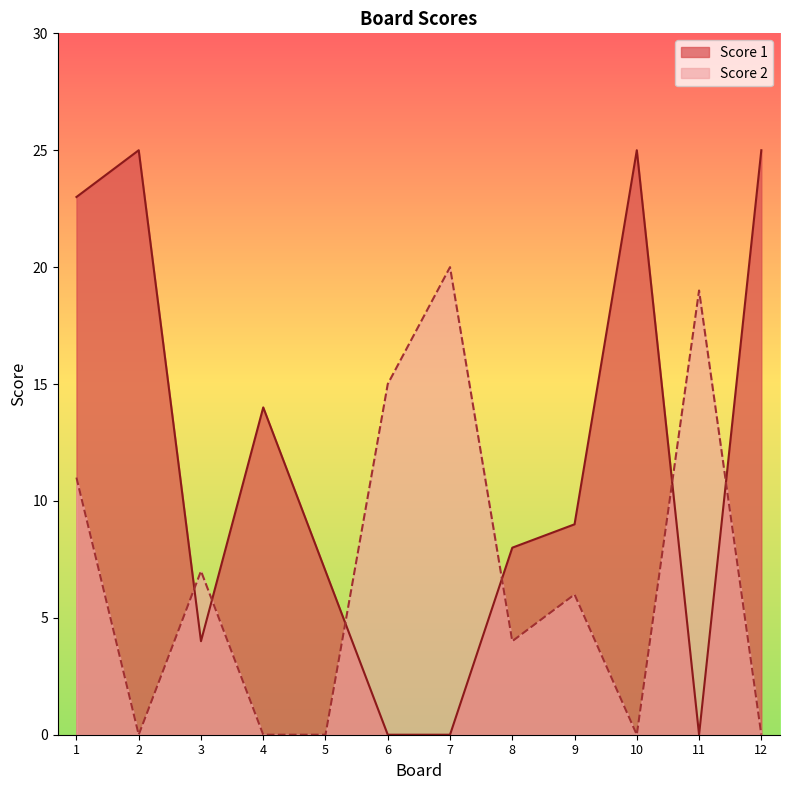

Where is the first local minimum for Score 1?

3